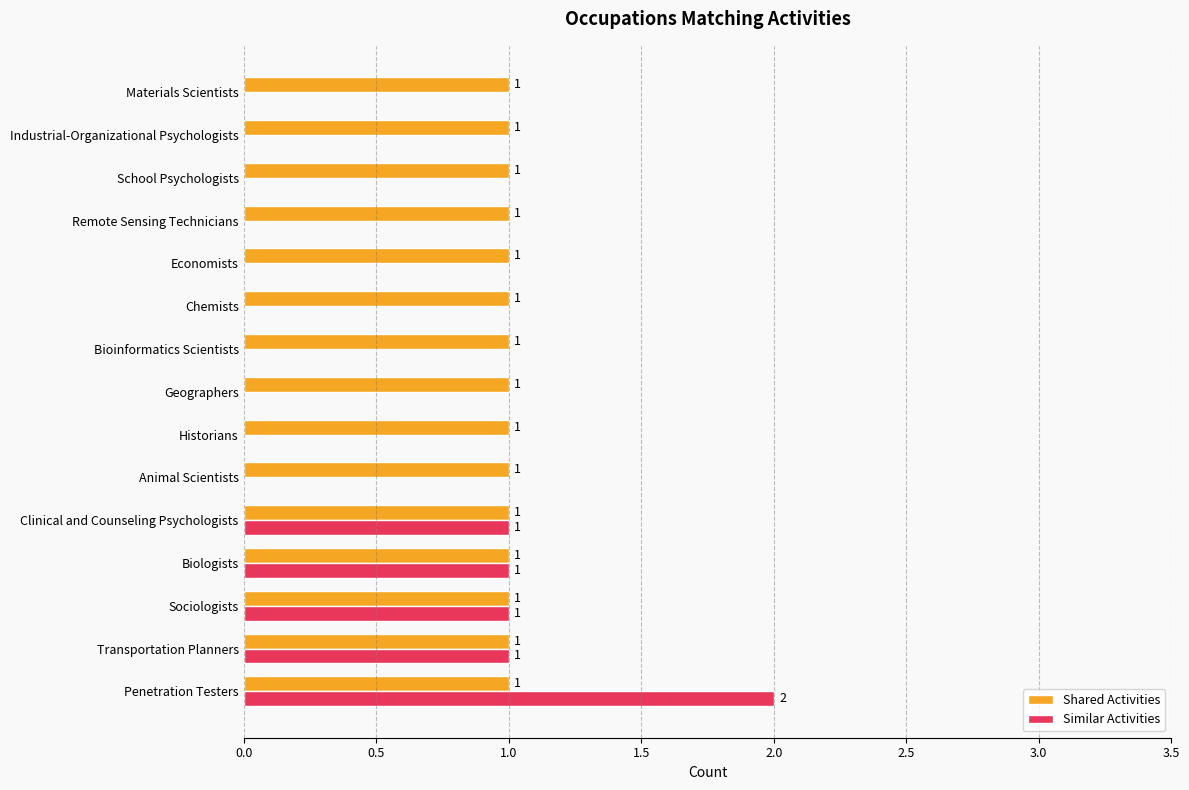

At which category is the sum across all series the highest?

Penetration Testers